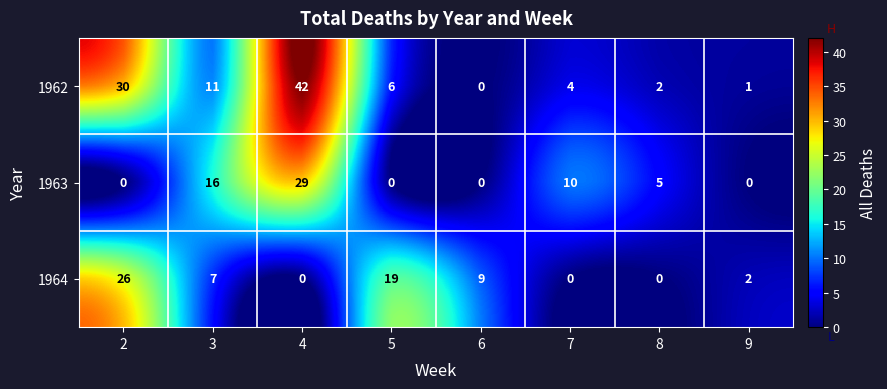

Reading left to right, what are all the values shown in this chart?

1962: 2=30	3=11	4=42	5=6	6=0	7=4	8=2	9=1
1963: 2=0	3=16	4=29	5=0	6=0	7=10	8=5	9=0
1964: 2=26	3=7	4=0	5=19	6=9	7=0	8=0	9=2